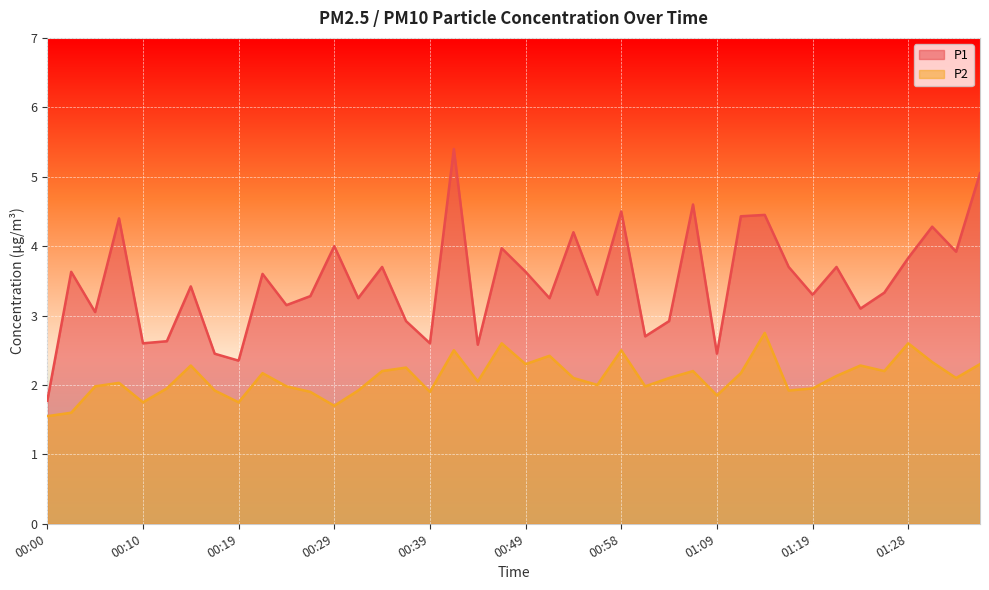

Reading right to left, extract all data points from this chart.

P1: 01:36=5.0	01:33=3.9	01:31=4.3	01:28=3.8	01:26=3.3	01:24=3.1	01:21=3.7	01:19=3.3	01:16=3.7	01:14=4.5	01:11=4.4	01:09=2.5	01:06=4.6	01:04=2.9	01:01=2.7	00:58=4.5	00:56=3.3	00:54=4.2	00:51=3.2	00:49=3.6	00:46=4.0	00:44=2.6	00:41=5.4	00:39=2.6	00:37=2.9	00:34=3.7	00:32=3.2	00:29=4.0	00:27=3.3	00:24=3.1	00:22=3.6	00:19=2.4	00:17=2.5	00:14=3.4	00:12=2.6	00:10=2.6	00:07=4.4	00:05=3.0	00:02=3.6	00:00=1.8
P2: 01:36=2.3	01:33=2.1	01:31=2.3	01:28=2.6	01:26=2.2	01:24=2.3	01:21=2.1	01:19=1.9	01:16=1.9	01:14=2.8	01:11=2.2	01:09=1.9	01:06=2.2	01:04=2.1	01:01=2.0	00:58=2.5	00:56=2.0	00:54=2.1	00:51=2.4	00:49=2.3	00:46=2.6	00:44=2.0	00:41=2.5	00:39=1.9	00:37=2.2	00:34=2.2	00:32=1.9	00:29=1.7	00:27=1.9	00:24=2.0	00:22=2.2	00:19=1.8	00:17=1.9	00:14=2.3	00:12=1.9	00:10=1.8	00:07=2.0	00:05=2.0	00:02=1.6	00:00=1.6